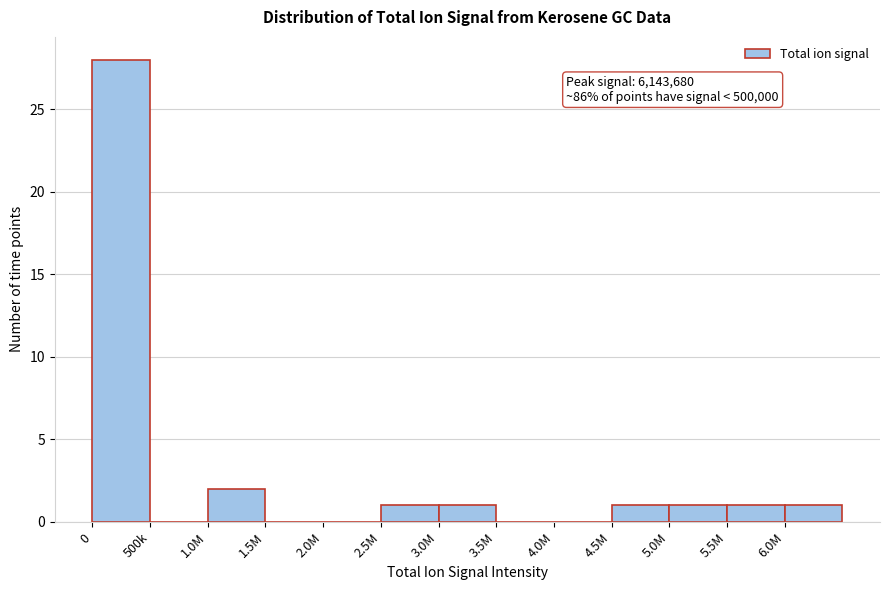

Reading right to left, transcribe all the data shown in this chart.

6.0M=1	5.5M=1	5.0M=1	4.5M=1	4.0M=0	3.5M=0	3.0M=1	2.5M=1	2.0M=0	1.5M=0	1.0M=2	500k=0	0=28